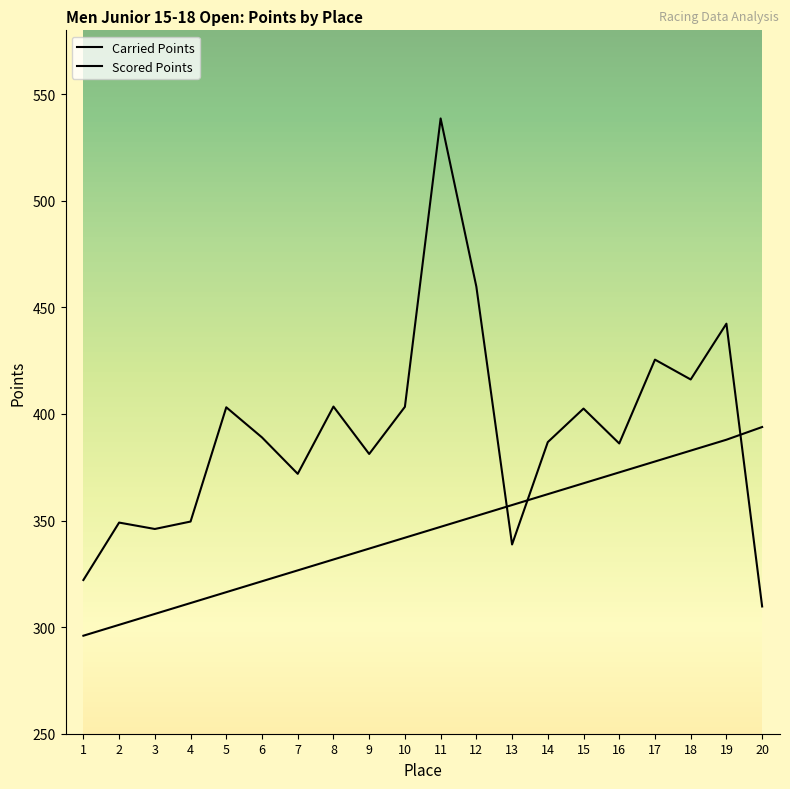

Which series changed the most between 3 and 4?

Scored Points